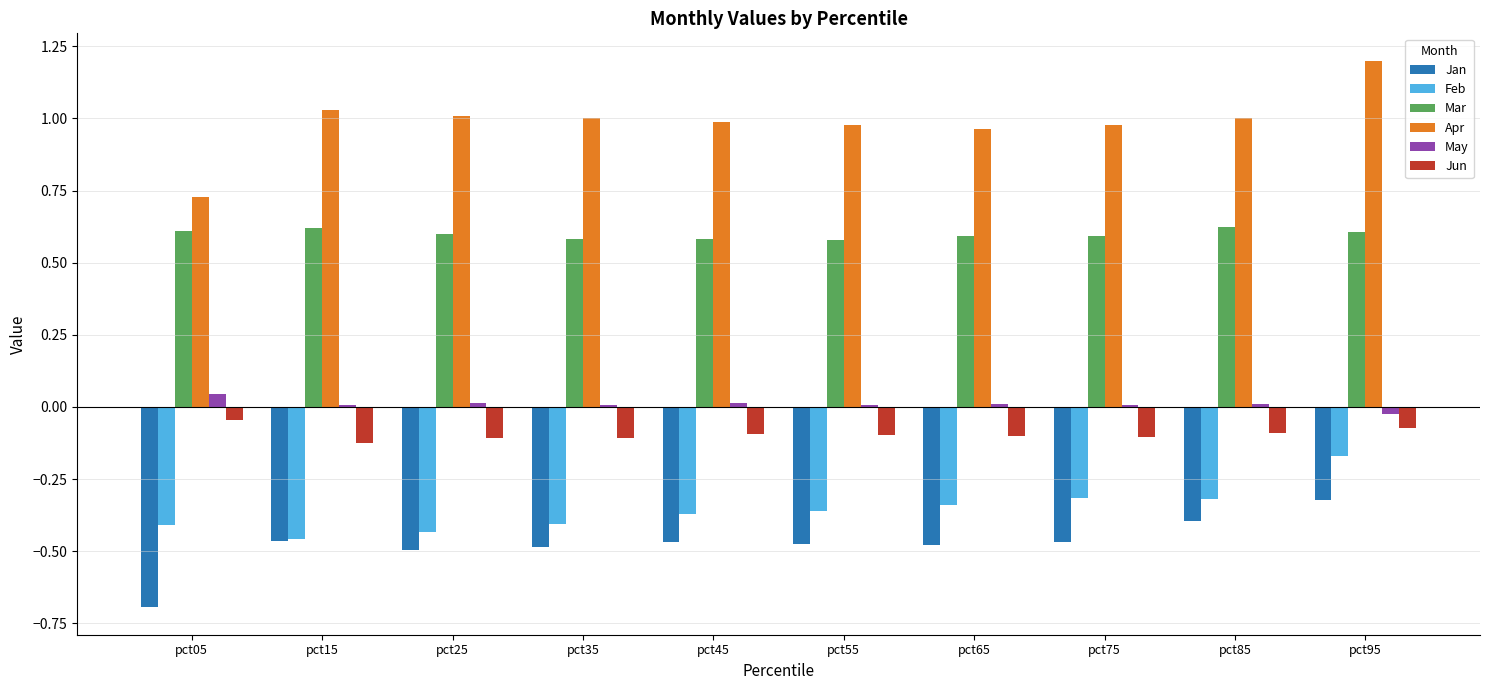

What is the difference between the highest and lowest values at pct95?

1.5